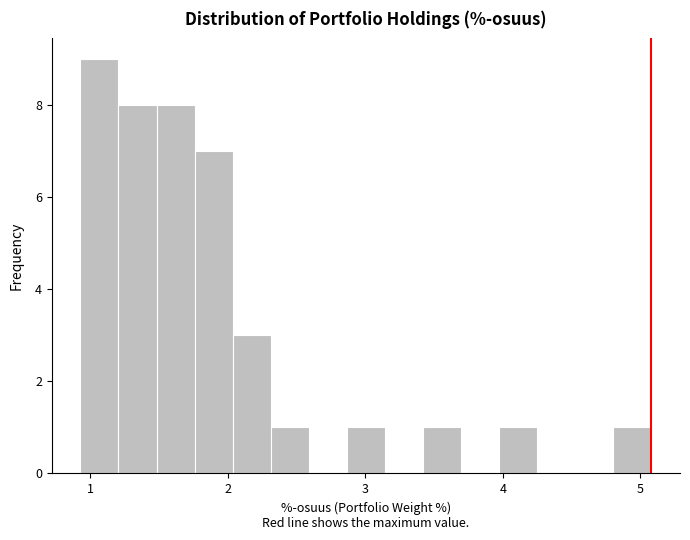

Read against the x-axis, roughly where is the centre of the tallest bar?

1.1